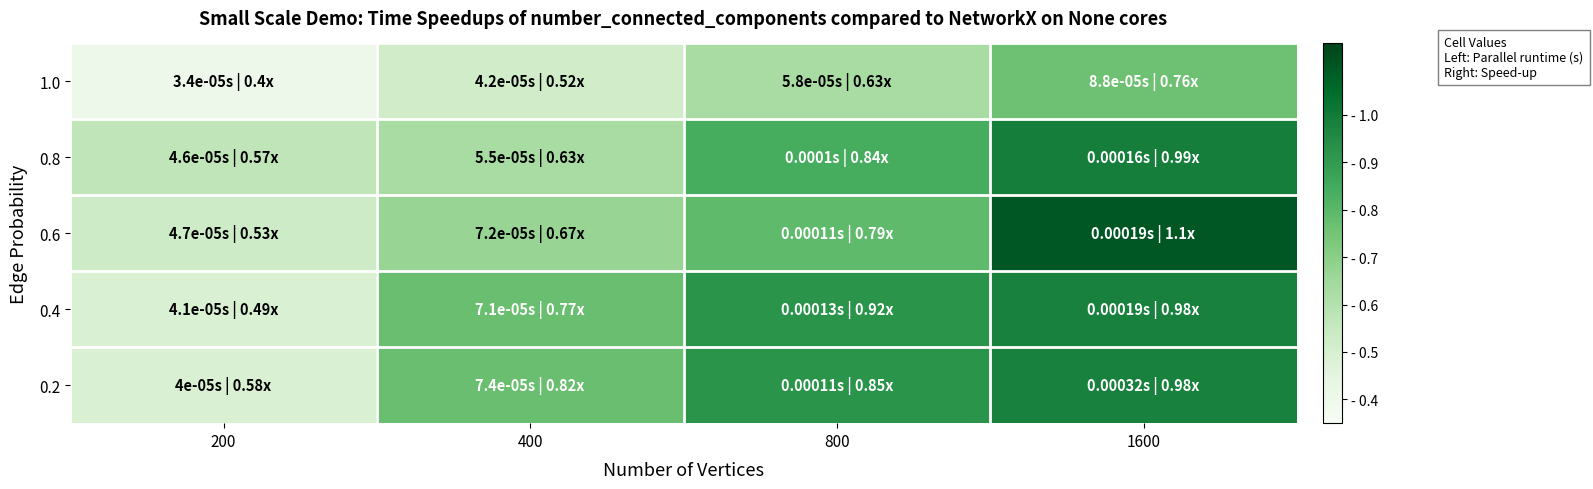

Rank the series at 800 from highest to lowest value.

0.4, 0.2, 0.8, 0.6, 1.0